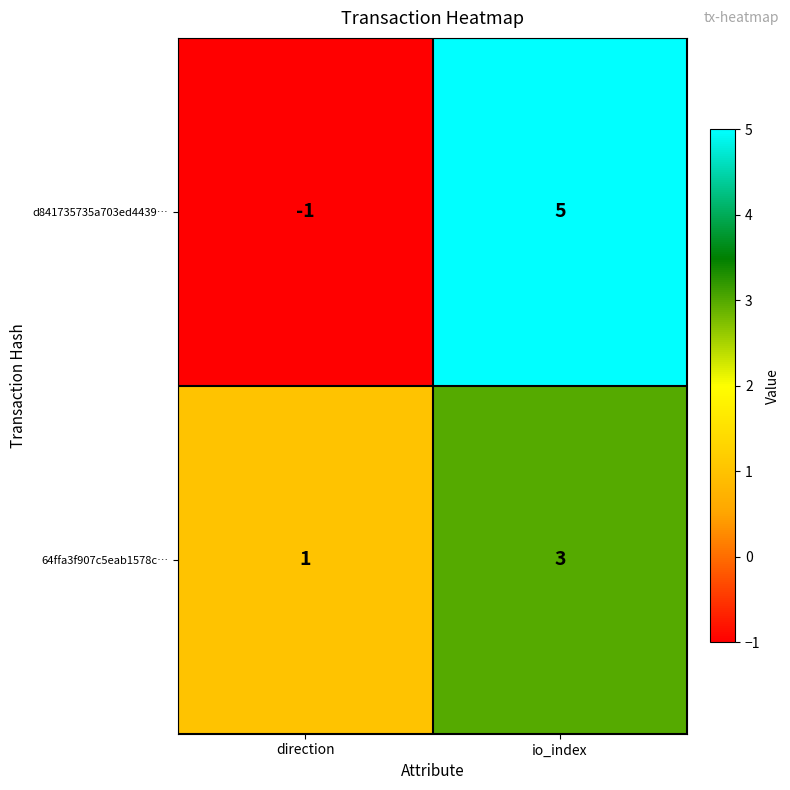

Is it true that d841735735a703ed4439… equals 5 at io_index?

True